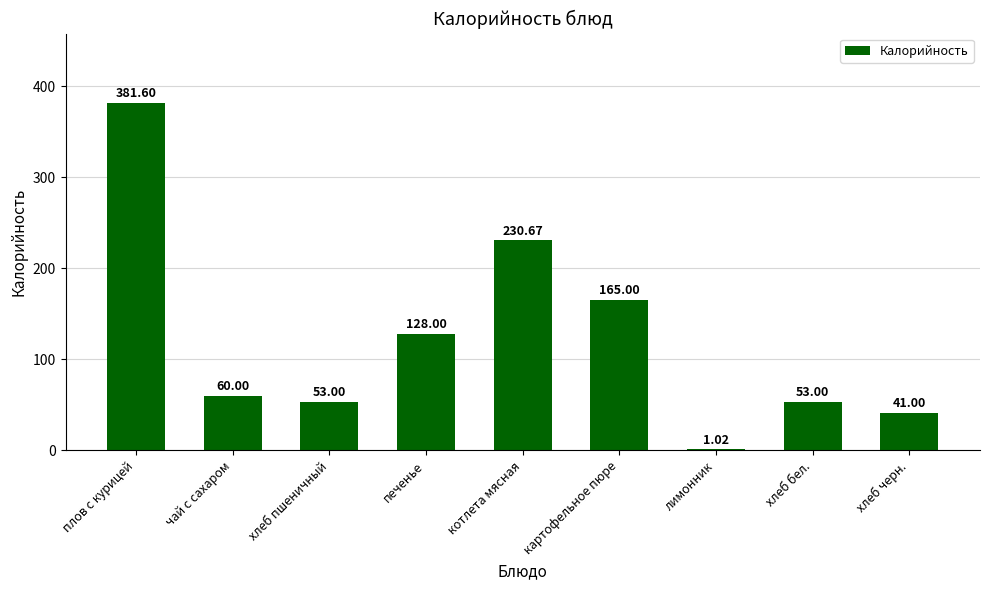

What is the sum of all values?

1113.3